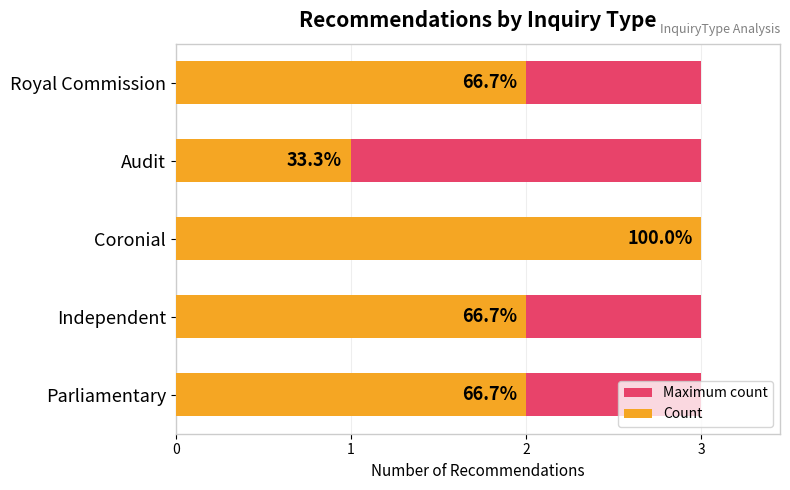

The Count series shows 2.0 at Parliamentary. True or false?

True